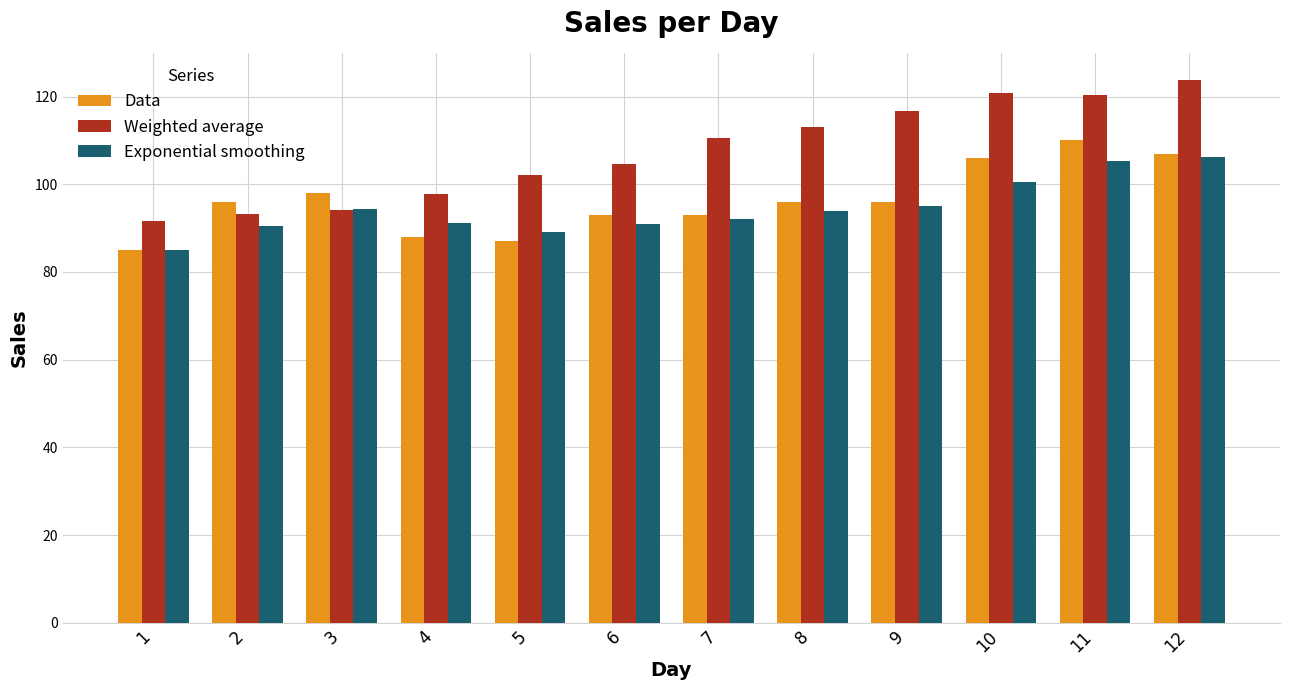

Which series has the widest spread of values?

Weighted average